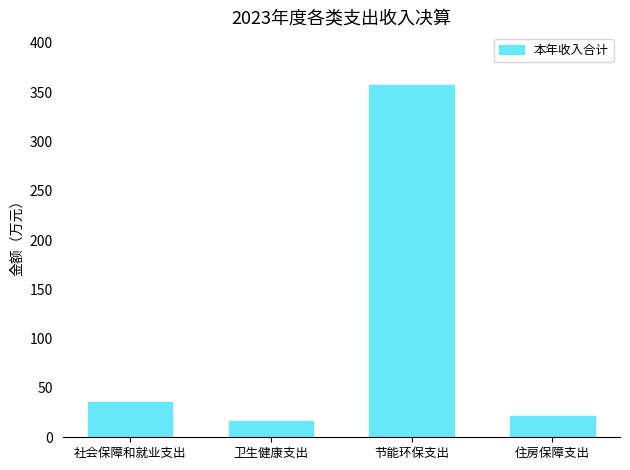

The chart shows a value of 9.3 at 住房保障支出. True or false?

False